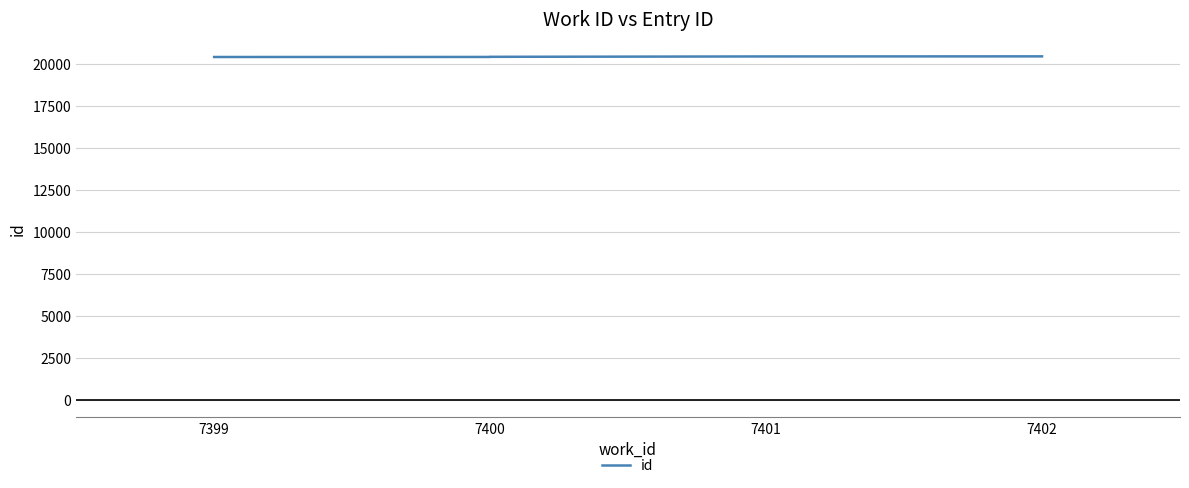

What is the difference between the maximum and minimum values?

38